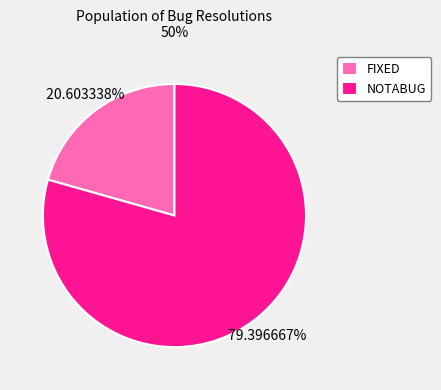

Is there any slice that represents more than half of the pie?

Yes